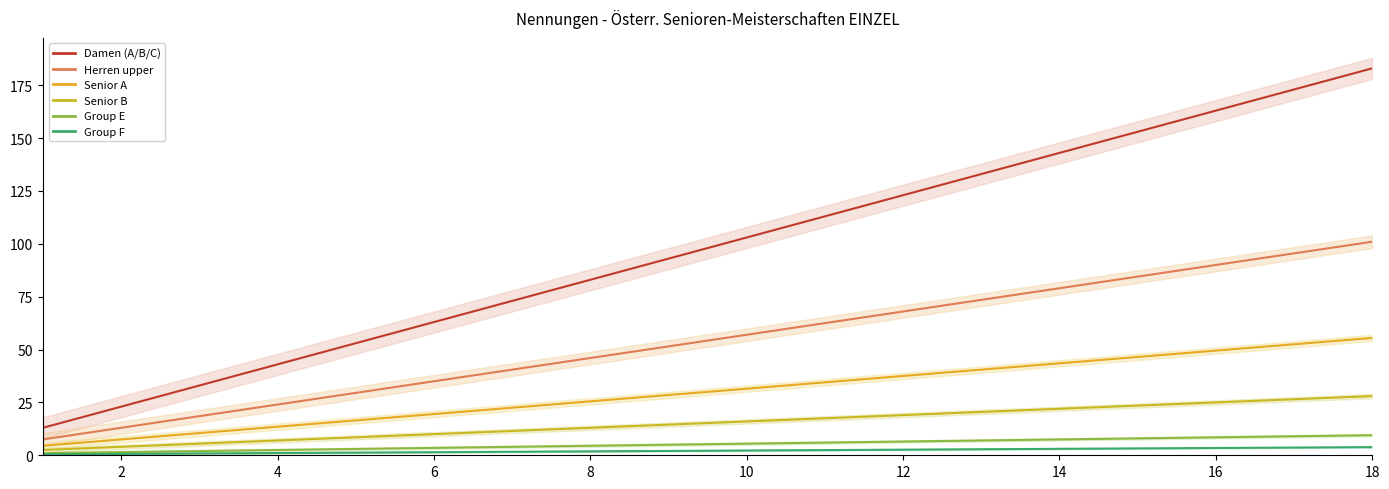

Which series changed the most between 12 and 15?

Damen (A/B/C)